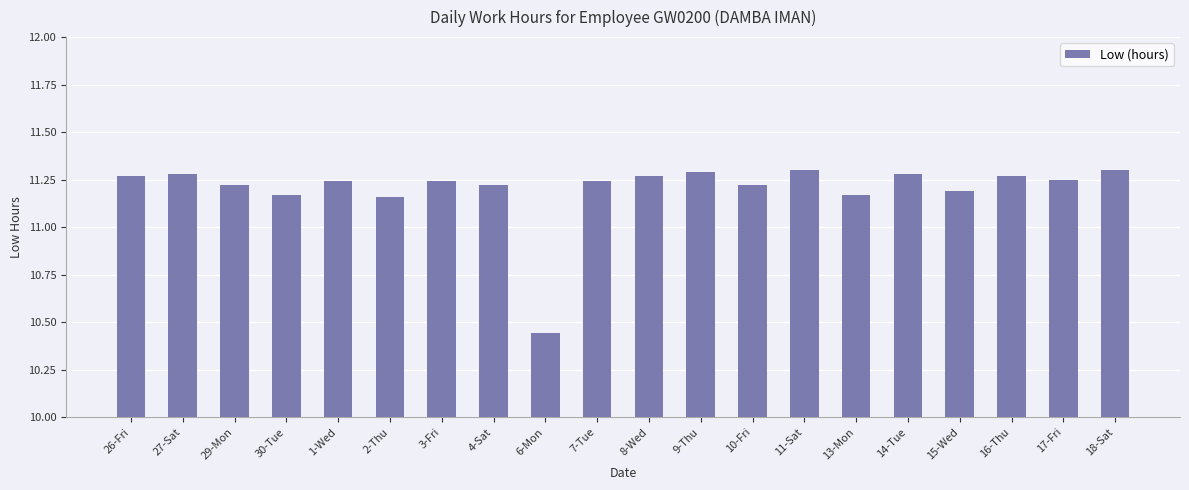

What is the difference between the maximum and minimum values?

0.9